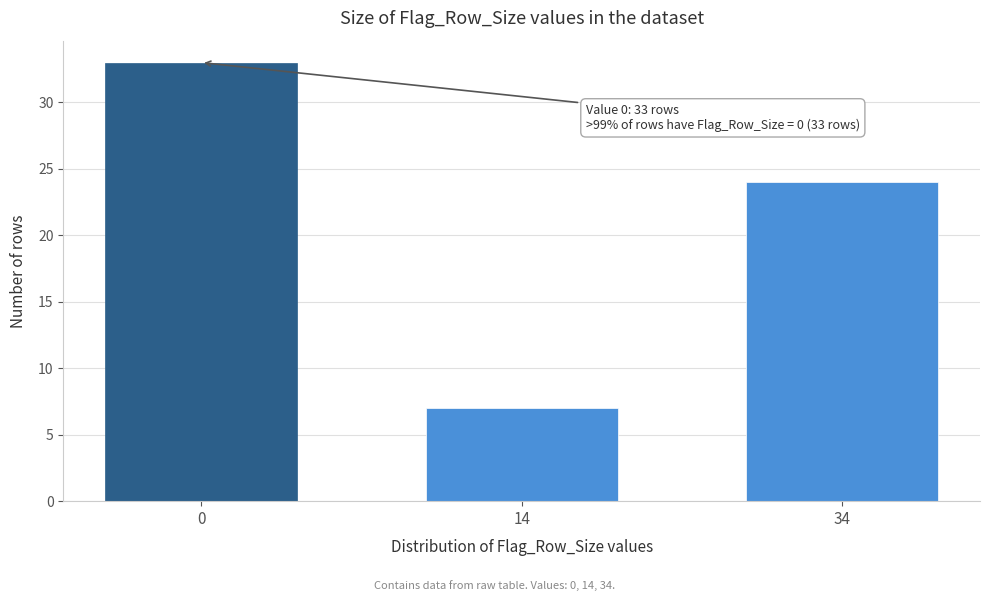

Reading left to right, what are all the values shown in this chart?

0=33	14=7	34=24